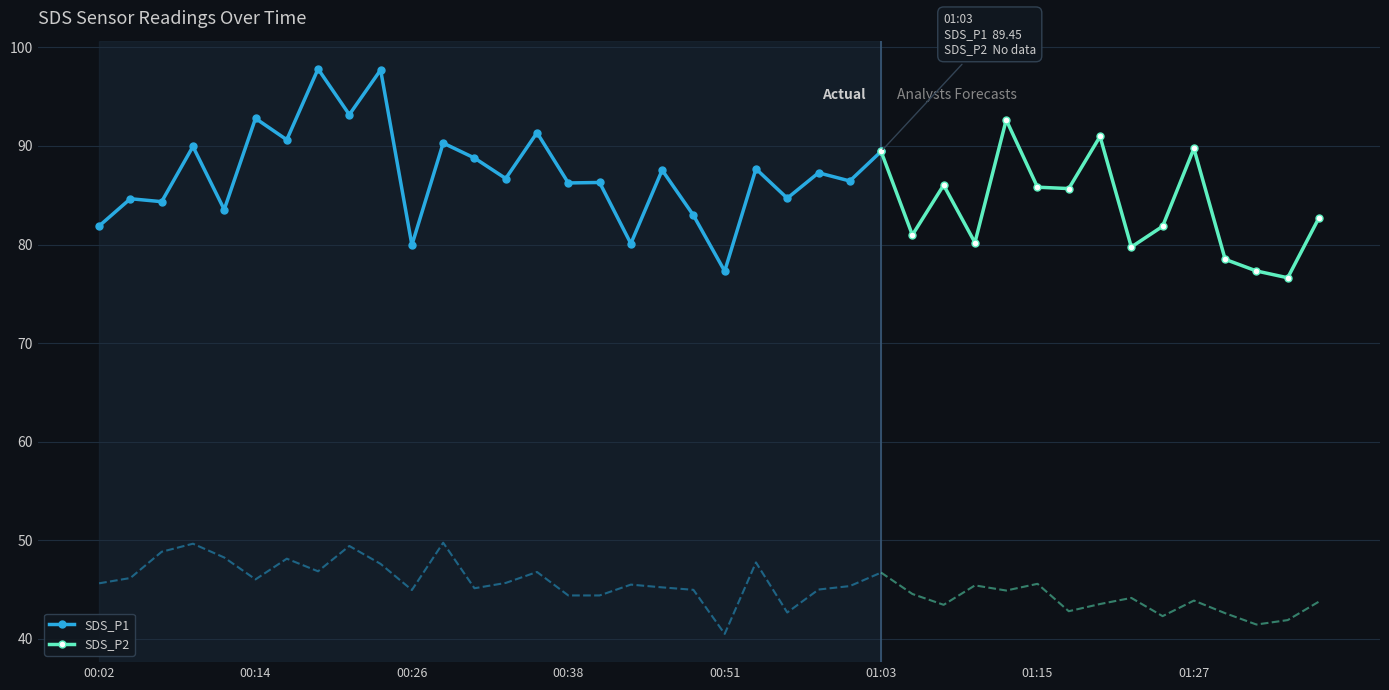

True or false: SDS_P2 and SDS_P1 cross at least once.

False